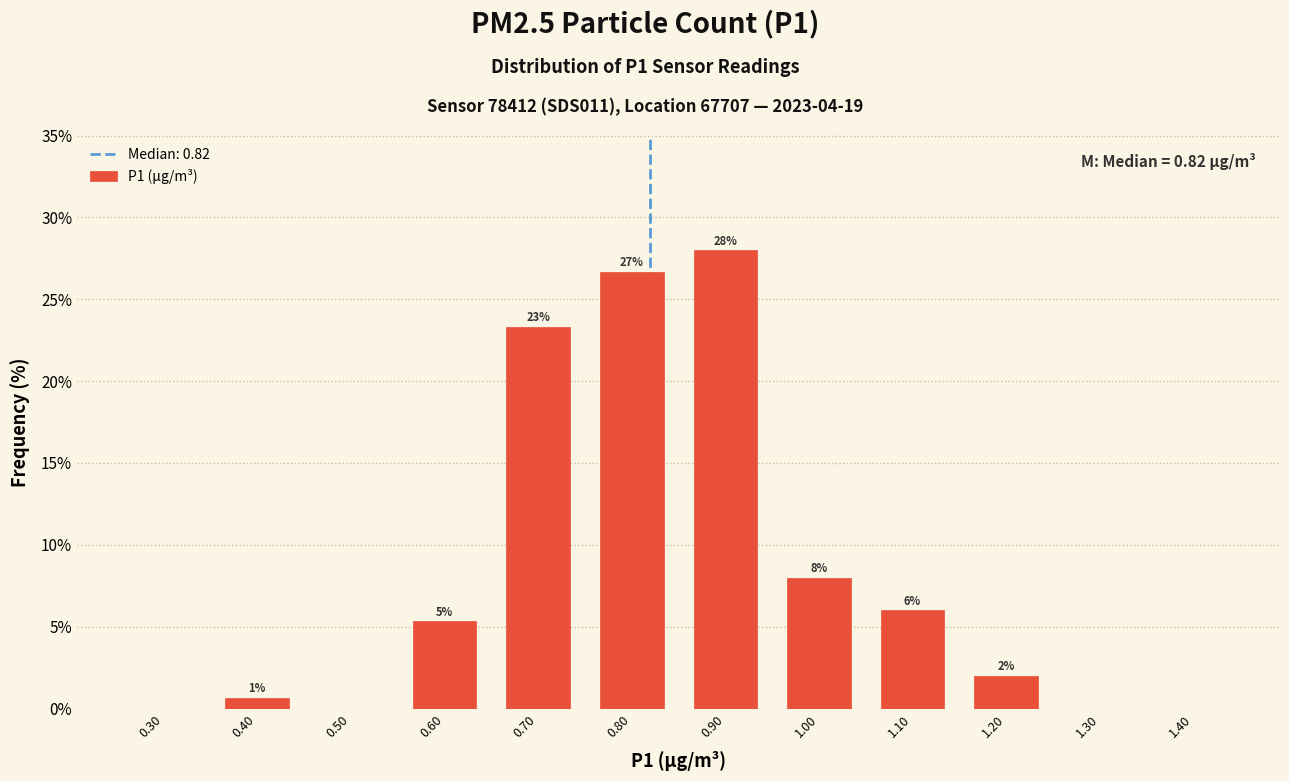

Over which range of the x-axis is the bar tallest?

0.85 to 0.95